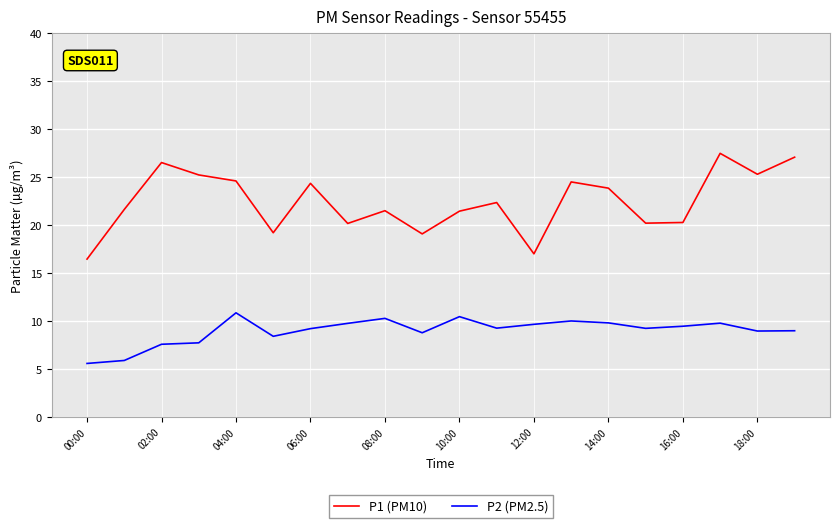

What is the difference between the maximum and minimum values in the P2 (PM2.5) series?

5.3